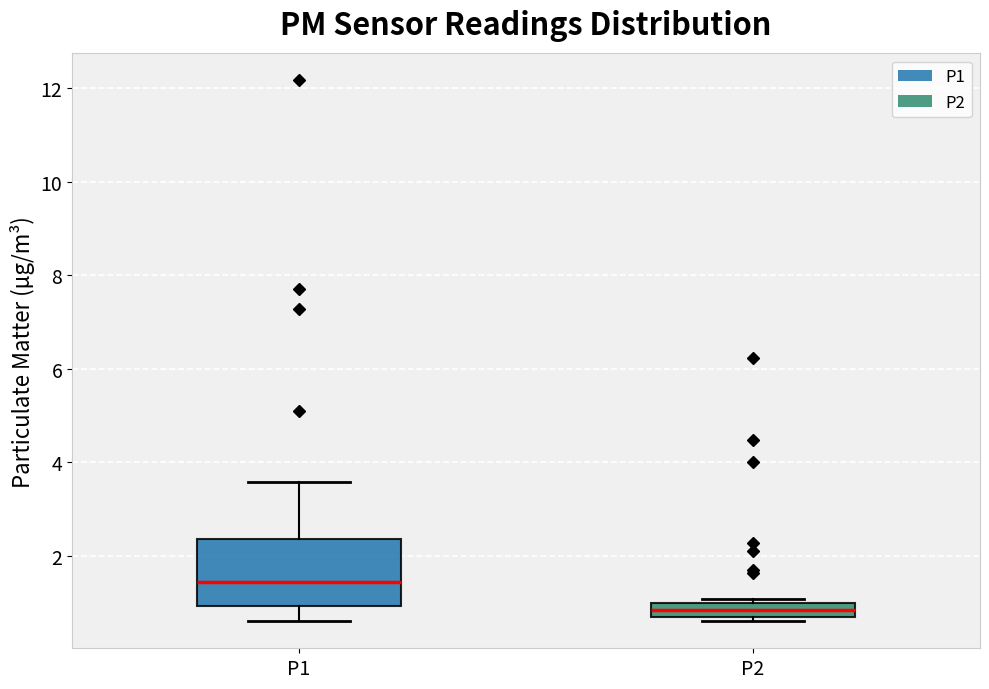

Where does the upper whisker of the box for P1 end on the y-axis? The values are not printed on the chart, so give them approximately, as read against the axis.

3.6